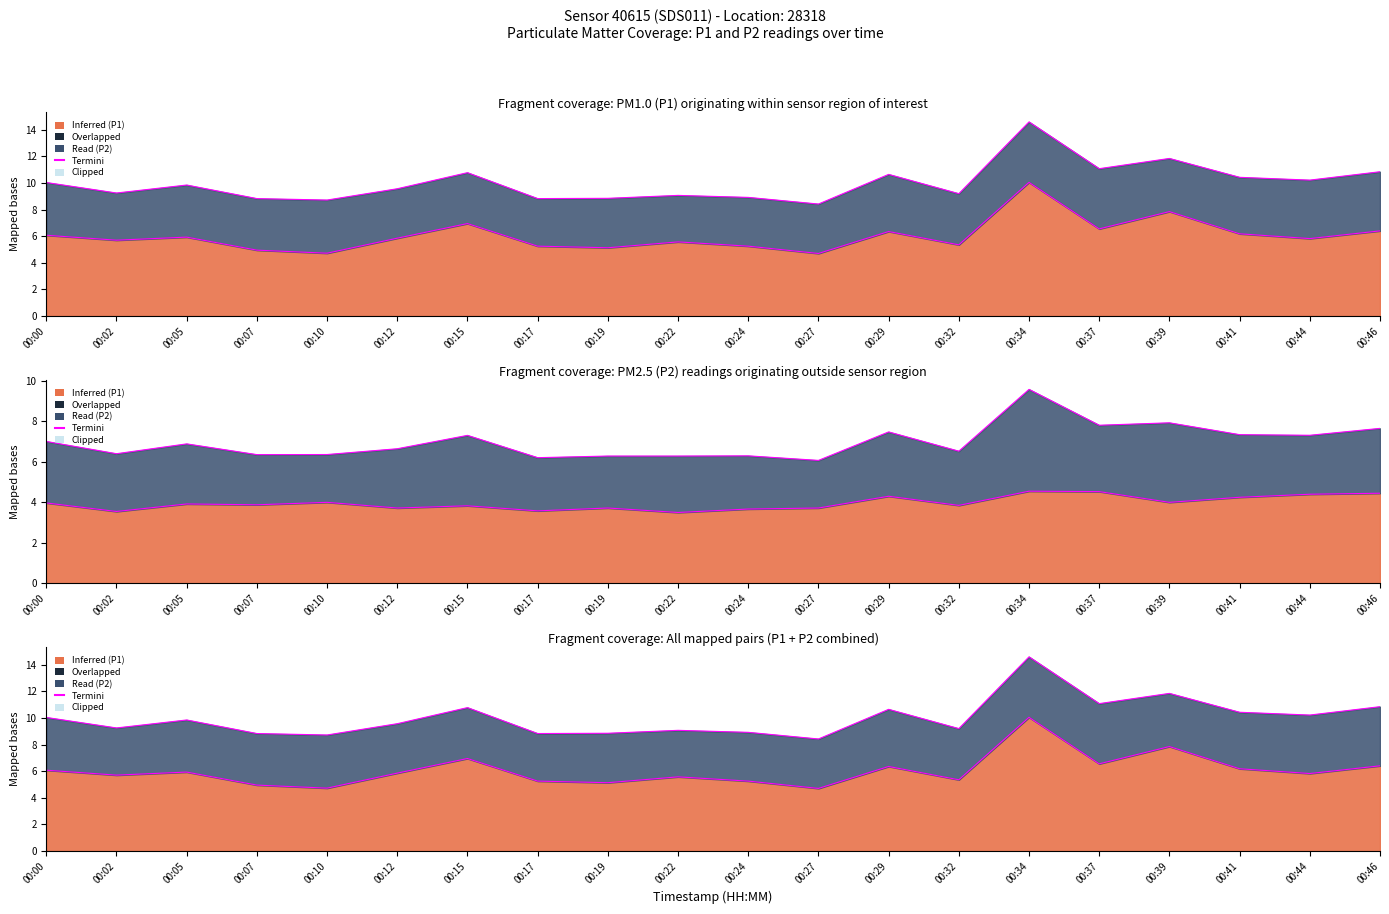

Reading left to right, extract all data points from this chart.

6.1	5.7	5.9	5.0	4.7	5.8	7.0	5.2	5.1	5.6	5.2	4.7	6.3	5.3	10.1	6.5	7.8	6.2	5.8	6.4